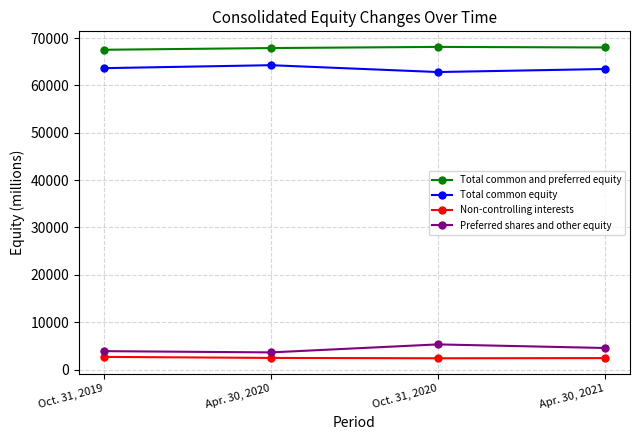

What is the difference between the maximum and minimum values in the Total common equity series?

1445